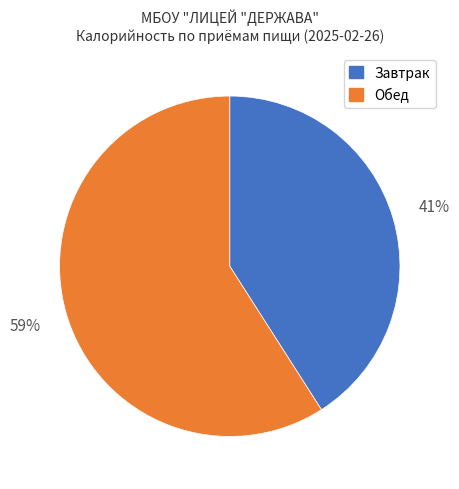

How many slices are in this pie chart?

2